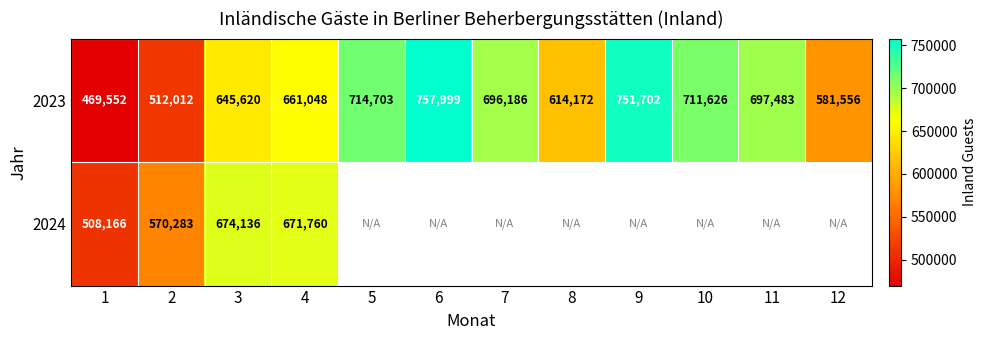

What is the spread (max minus min) of values at 1?

38614